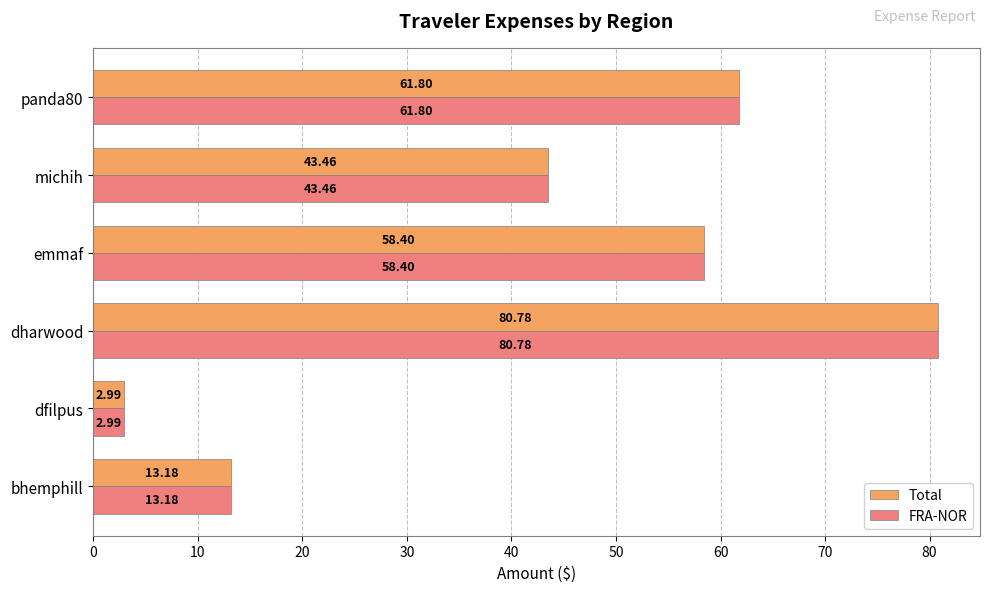

At how many categories does at least one series exceed 28?

4